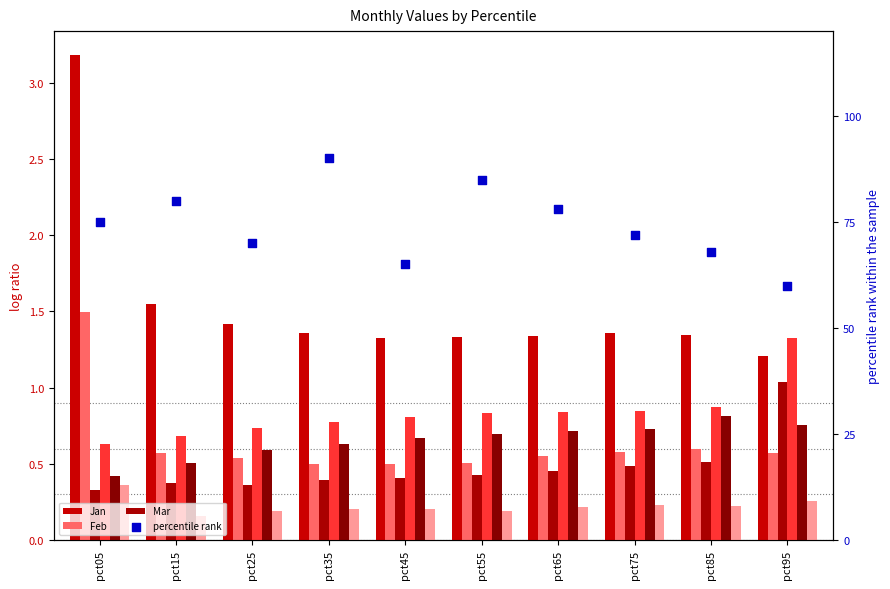

At which category is the sum across all series the highest?

pct05